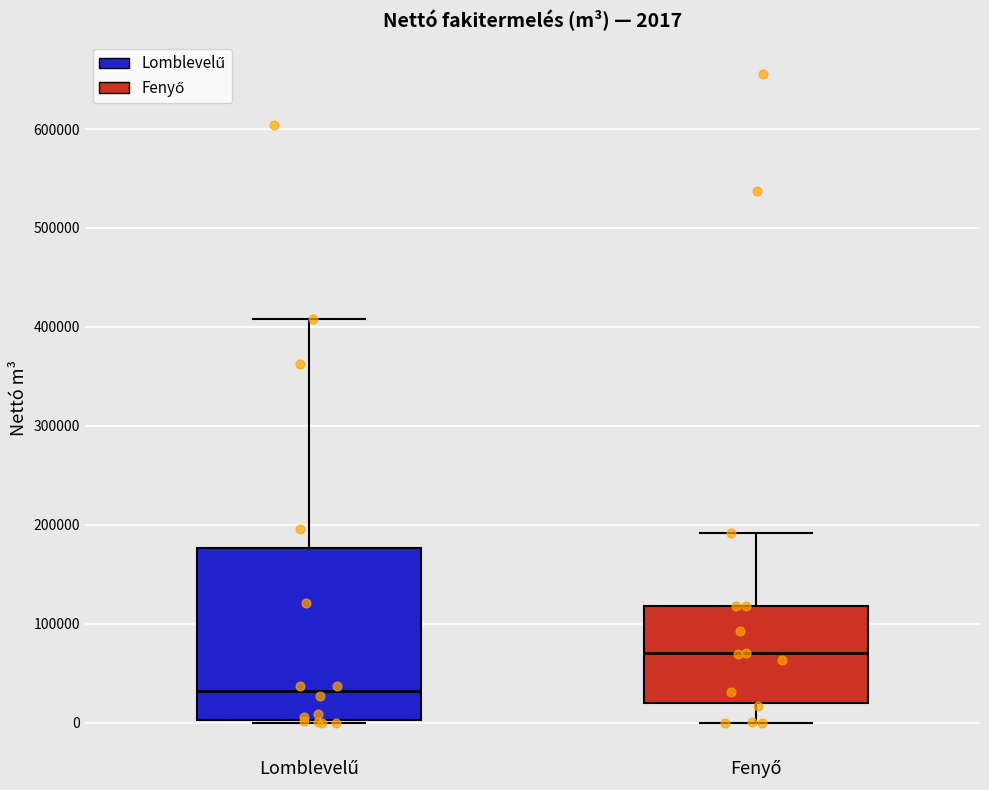

Which box is the tallest, from its lower edge to its upper edge?

Lomblevelű